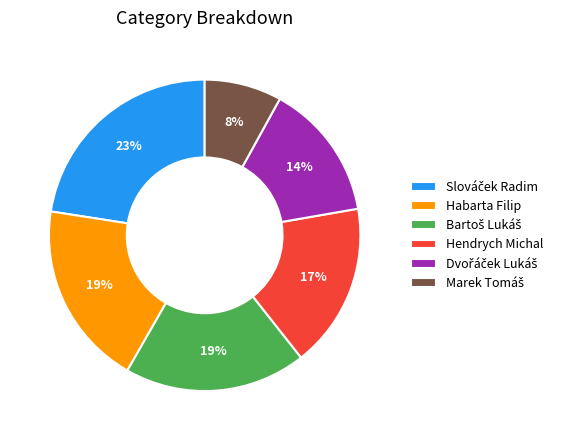

Count the number of slices in the pie.

6